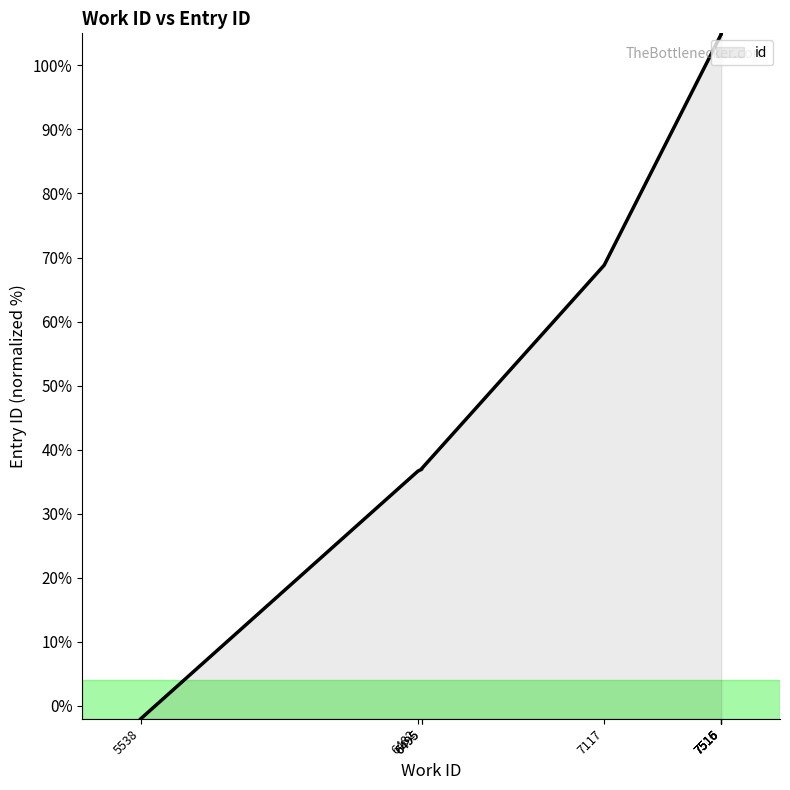

Rank the categories by value from lowest to highest.

5538, 6482, 6495, 6495, 7117, 7515, 7516, 7516, 7516, 7516